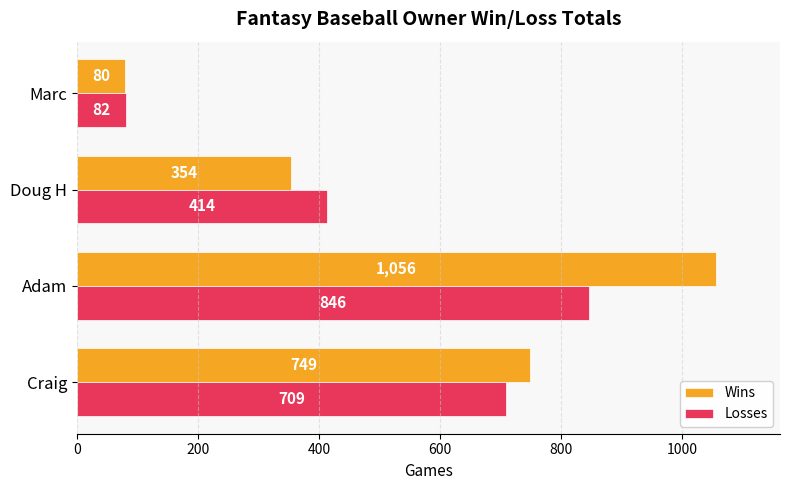

At which label is Losses closest to 464?

Doug H